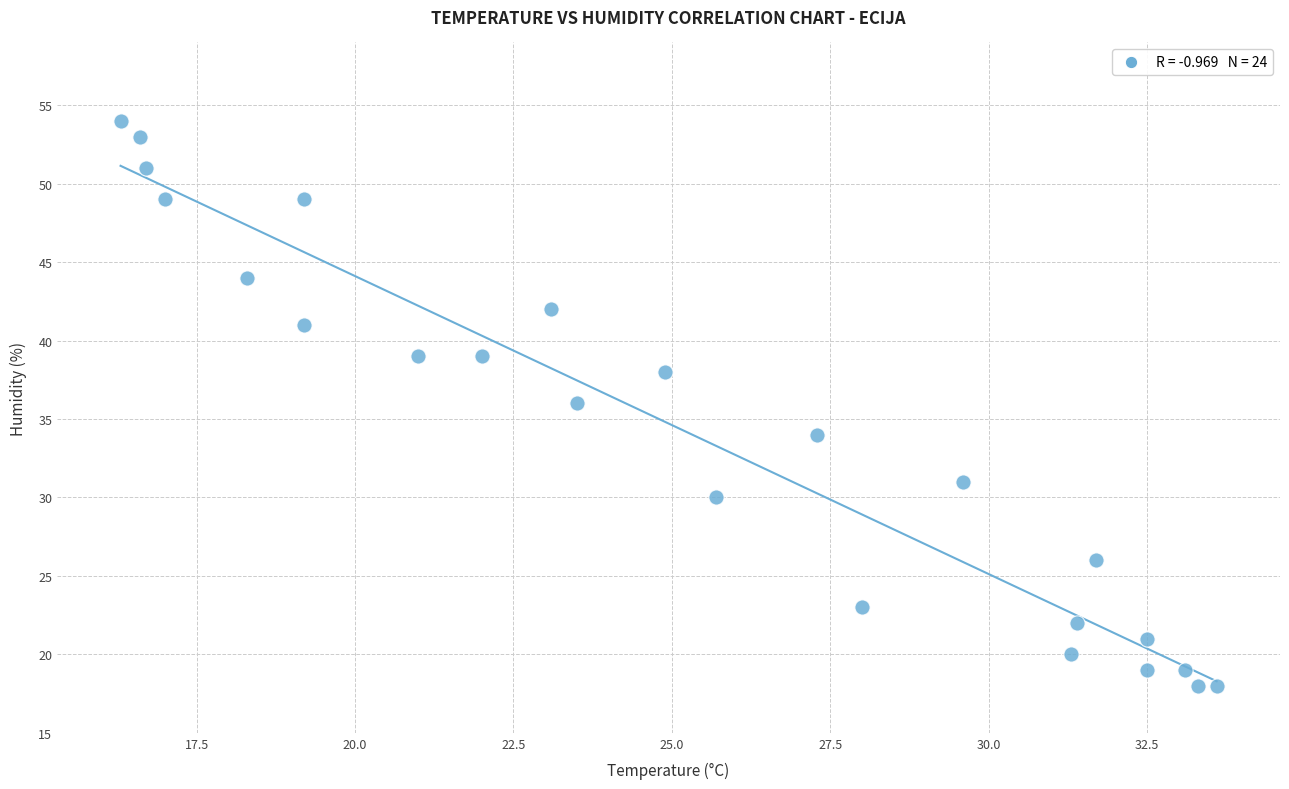

What is the range of Y values (max minus min)?

36